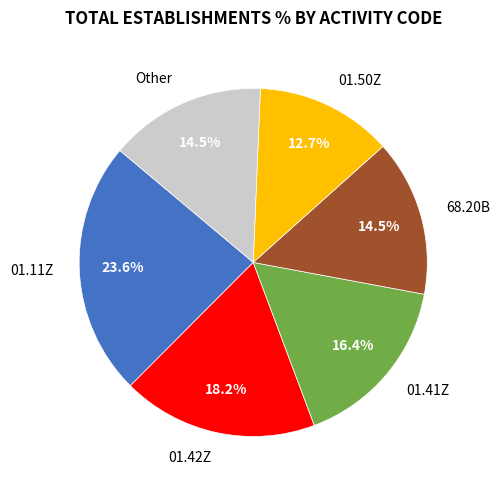

To the nearest percent, what is the combined percentage of 01.42Z and 68.20B?

33%